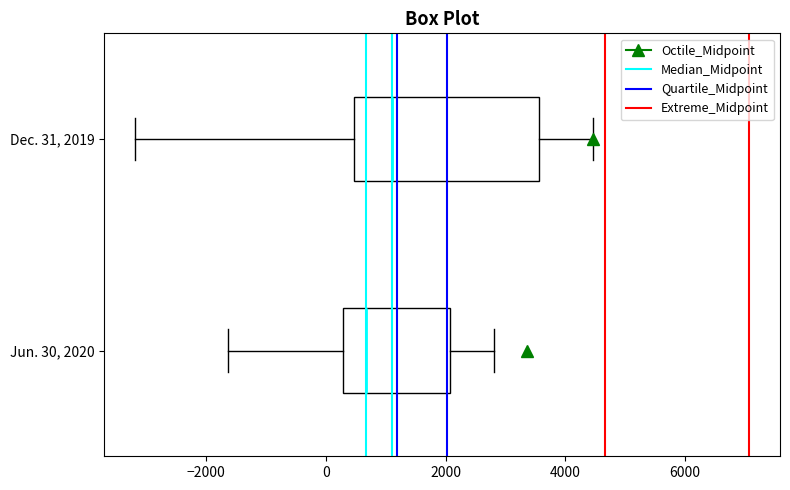

Reading bottom to top, read every box against the x-axis: the position of its median line, the range the box covers, and the ends of its whiskers. The values are not printed on the chart, so give them approximately, as read against the axis.

Jun. 30, 2020: median 600, box 200 to 2000, whiskers -1600 to 2800
Dec. 31, 2019: median 1200, box 400 to 3600, whiskers -3200 to 4400